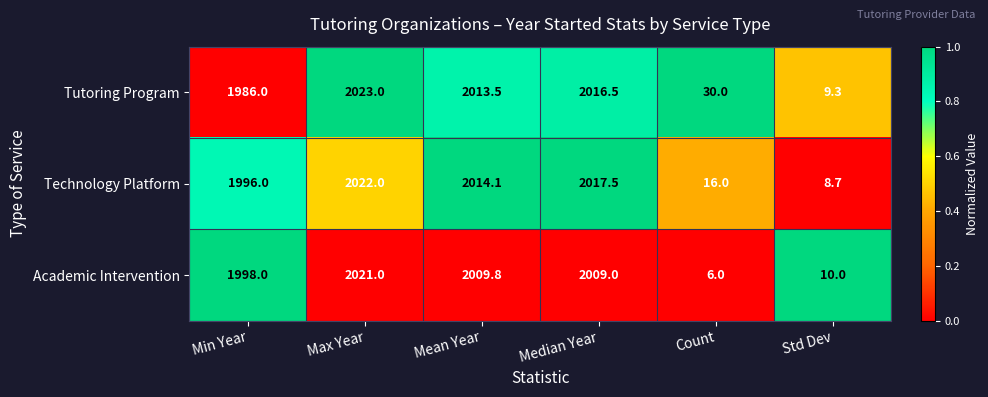

Which series has the widest spread of values?

Academic Intervention